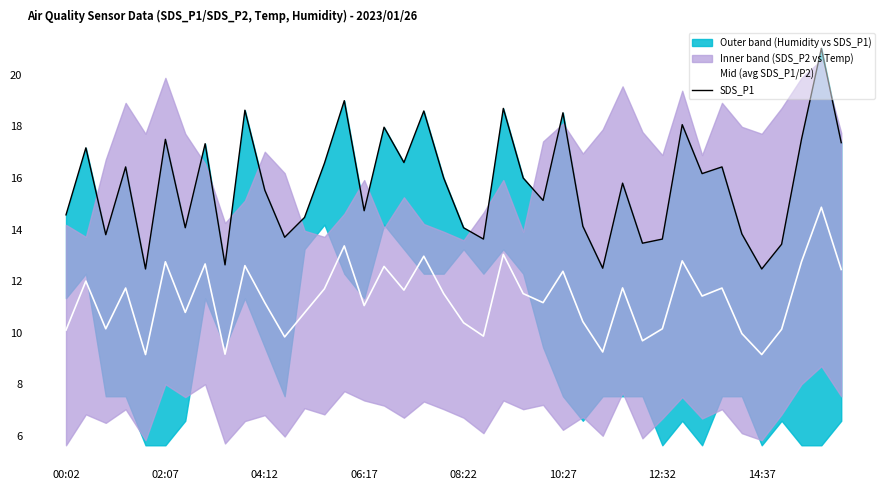

What is the minimum value for Mid (avg SDS_P1/P2)?

9.2